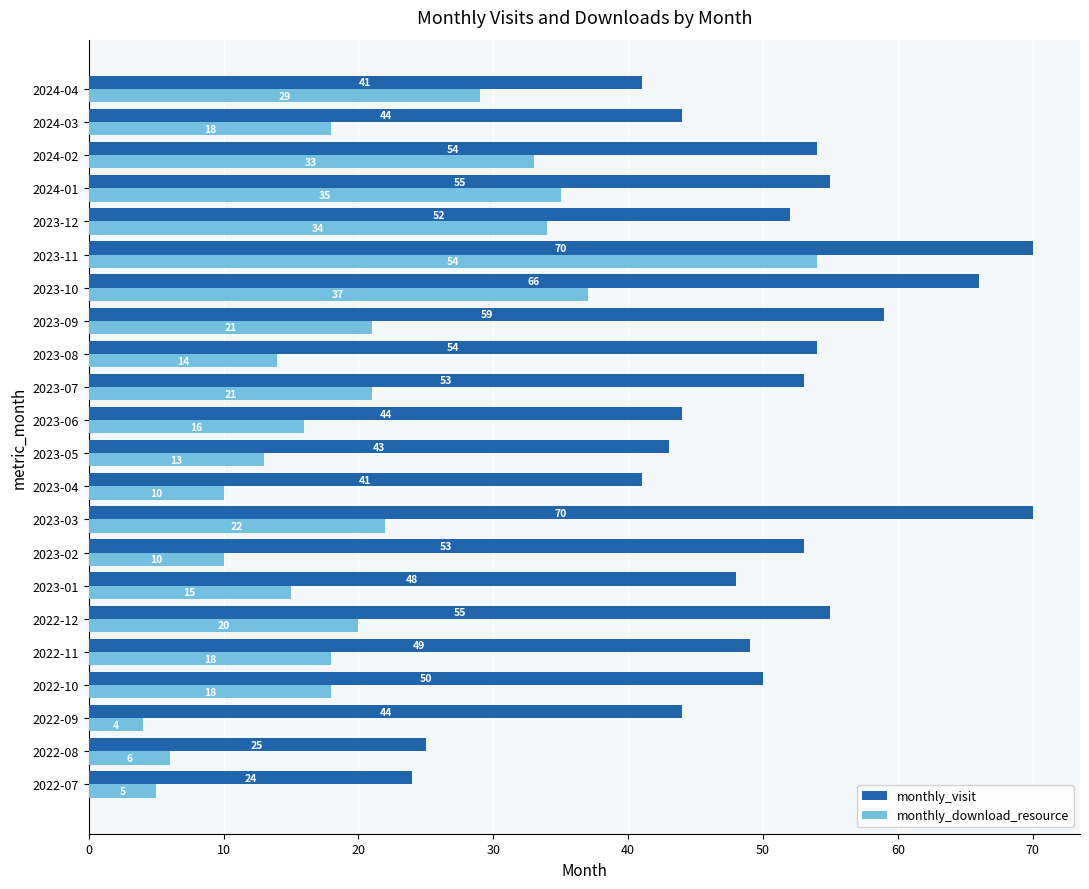

The monthly_download_resource series shows 18 at 2022-11. True or false?

True